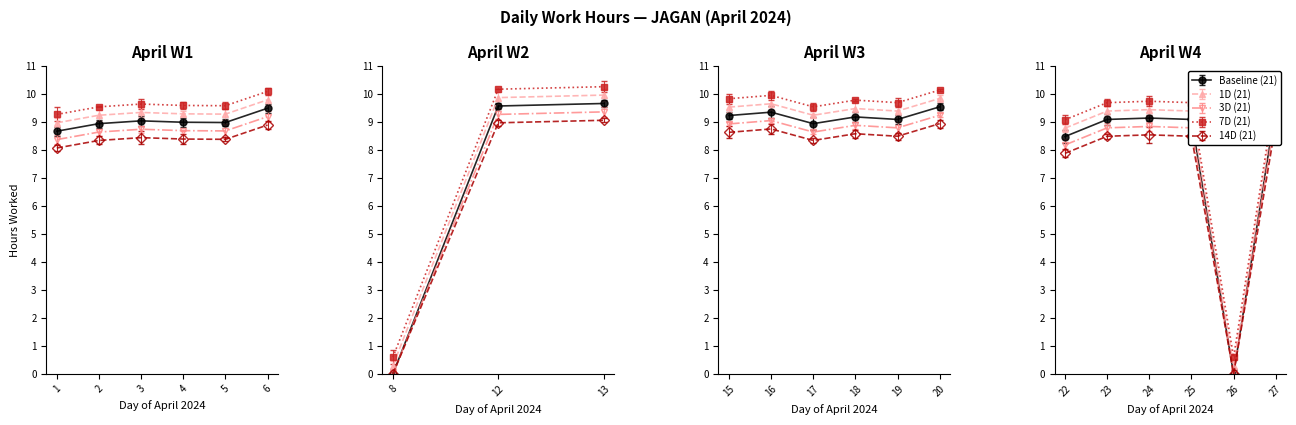

At which category does the data reach its first local peak?

3